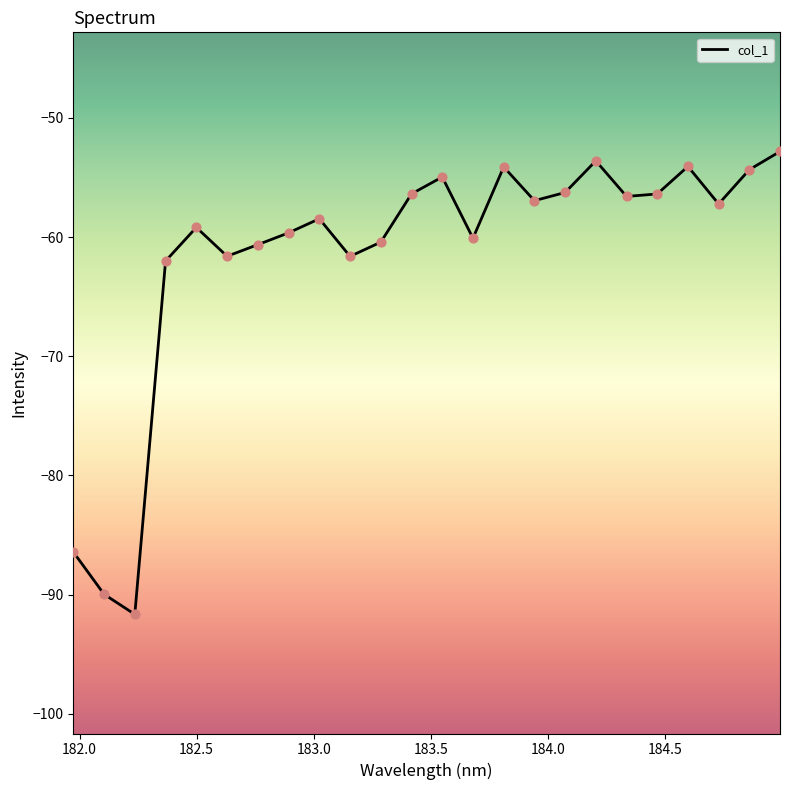

What is the greatest value displayed?

-52.8